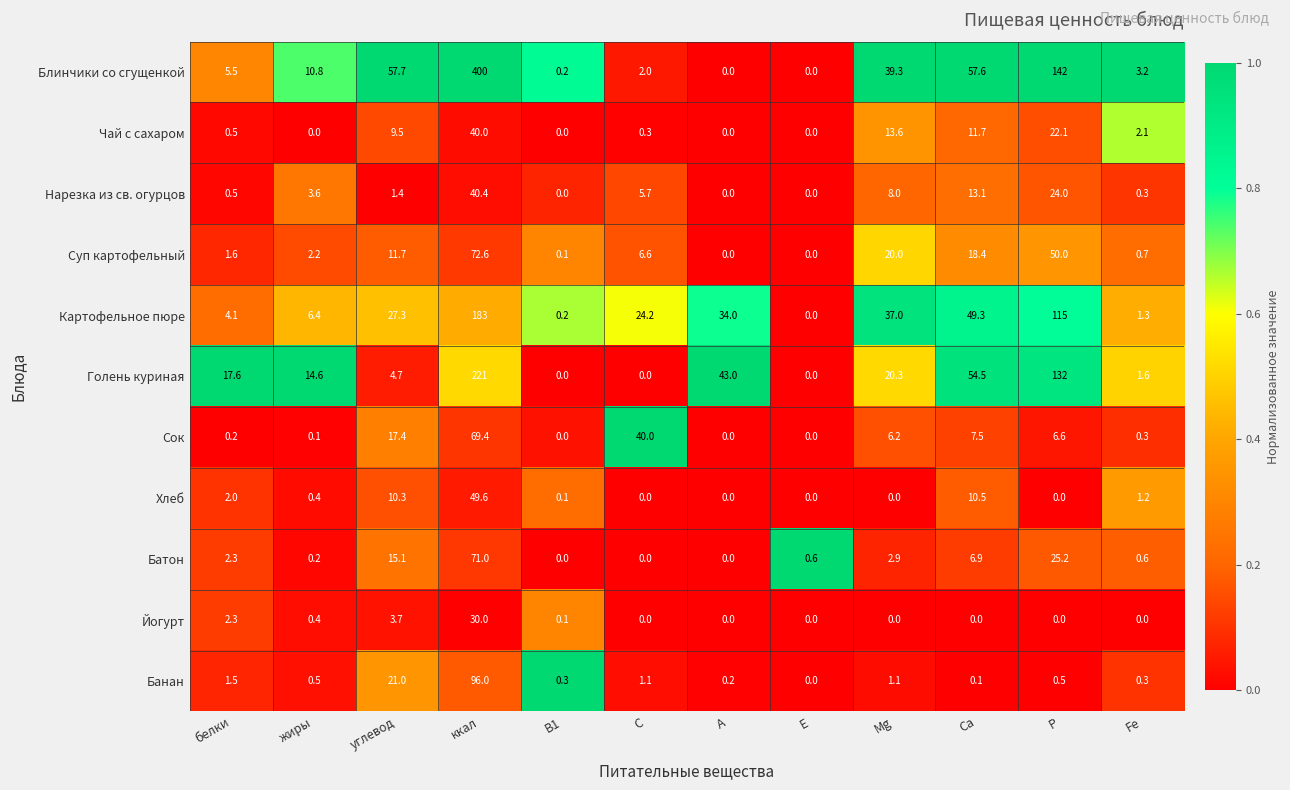

Which series has the largest total across all categories?

Блинчики со сгущенкой